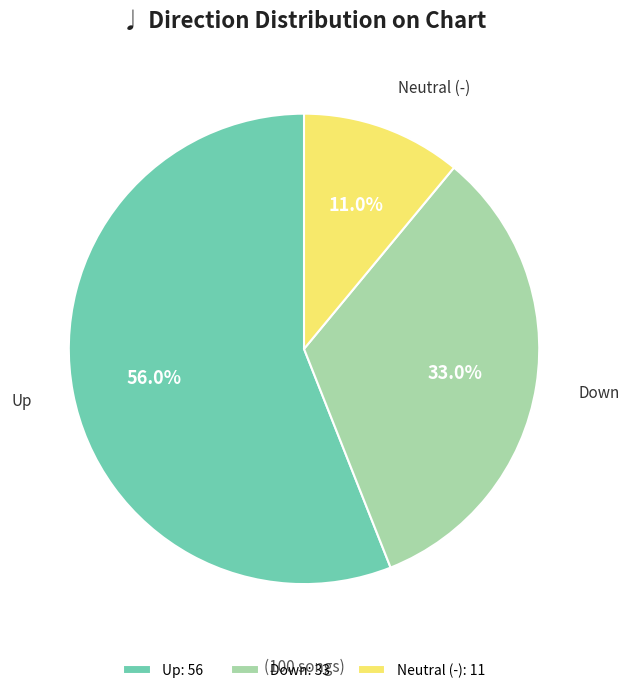

Approximately how many times larger is the value at Down: 33 compared to Neutral (-): 11?

3.0